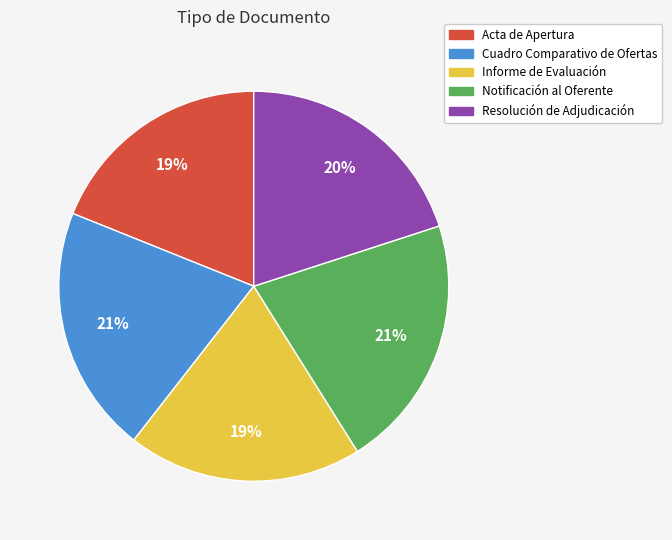

Count the number of slices in the pie.

5